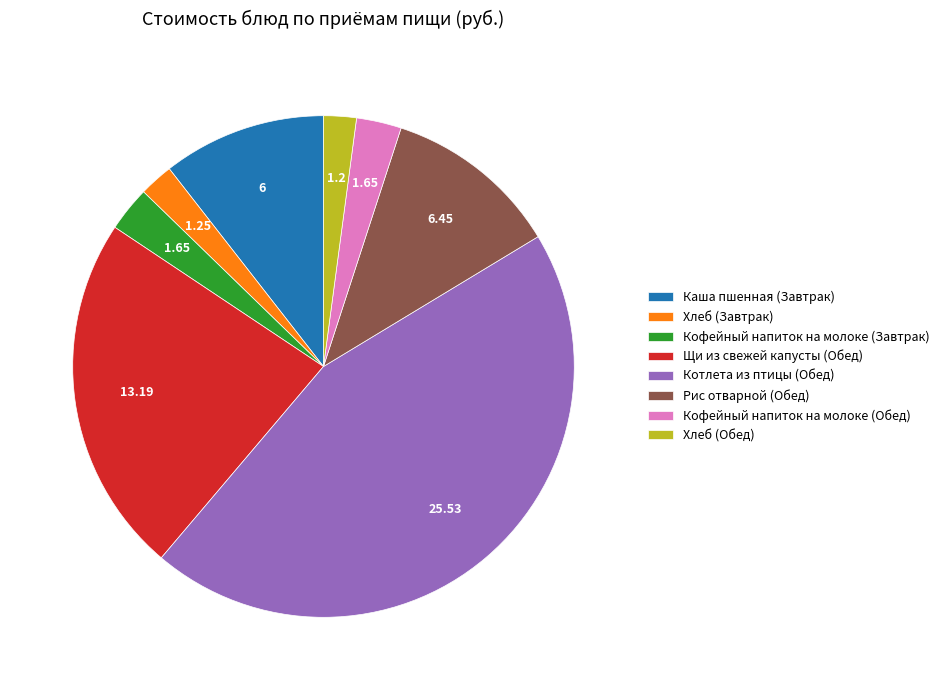

What is the ratio of the value at Каша пшенная (Завтрак) to the value at Щи из свежей капусты (Обед)?

0.5